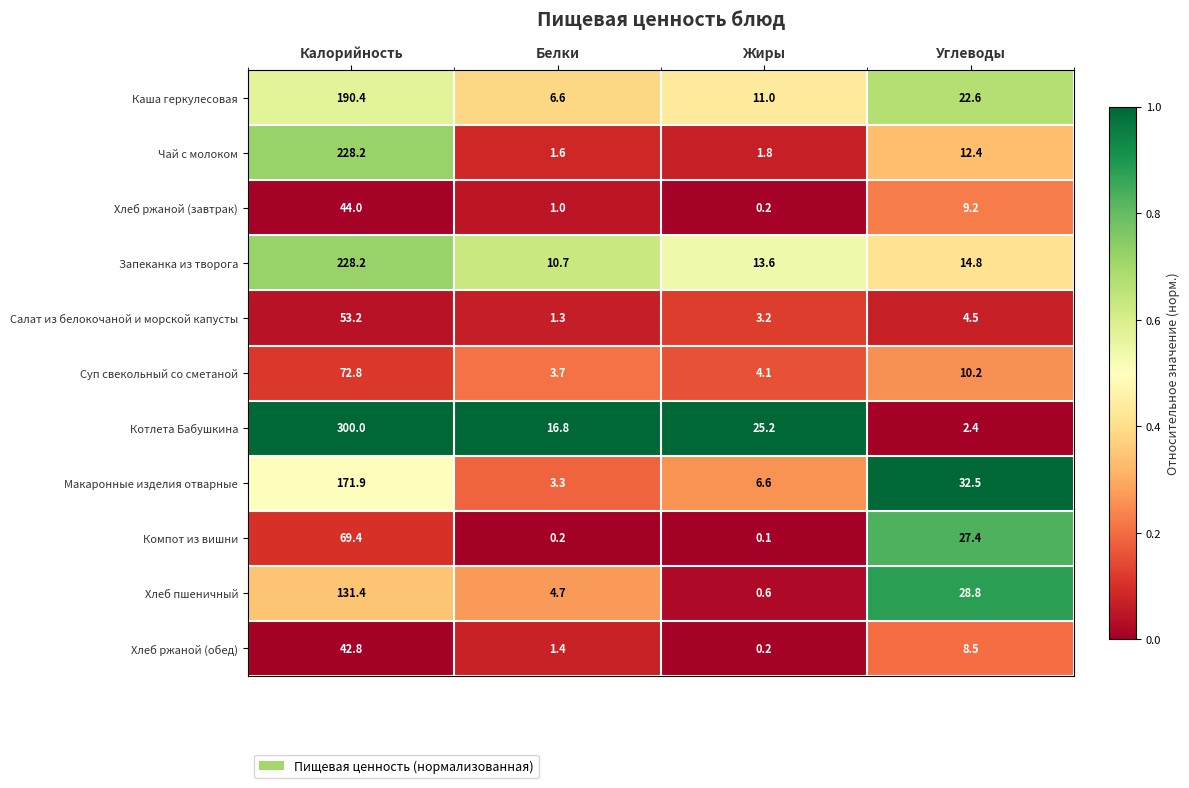

Which series changed the most between Белки and Углеводы?

Макаронные изделия отварные